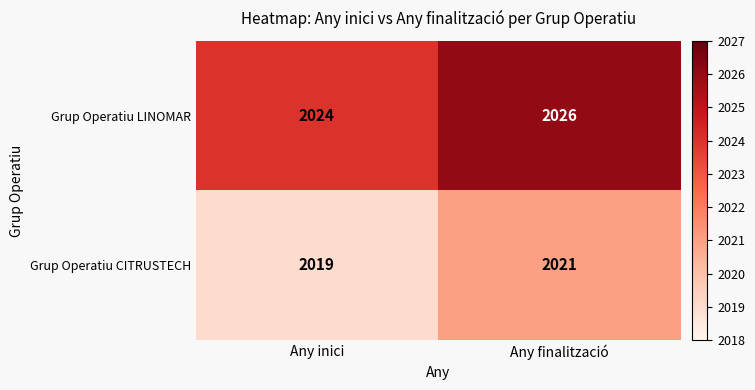

What is the maximum value shown in the chart?

2026